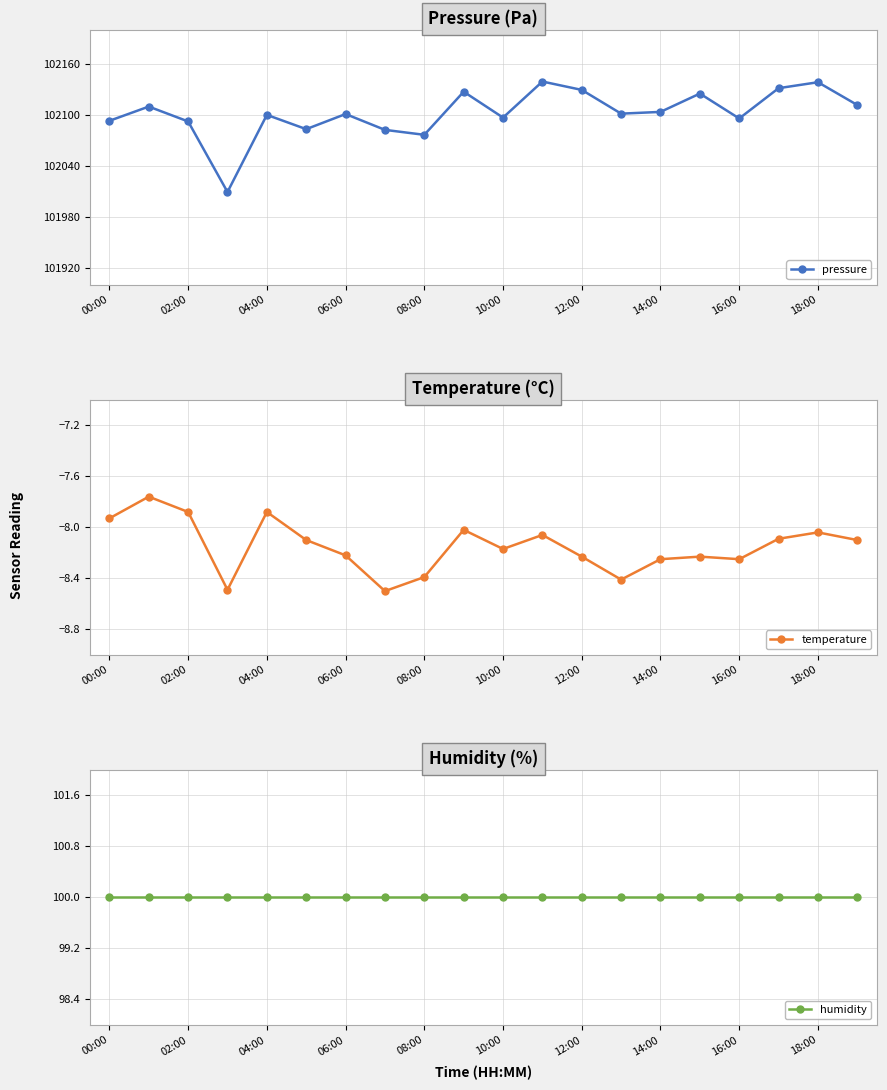

Which series has the largest total across all categories?

pressure